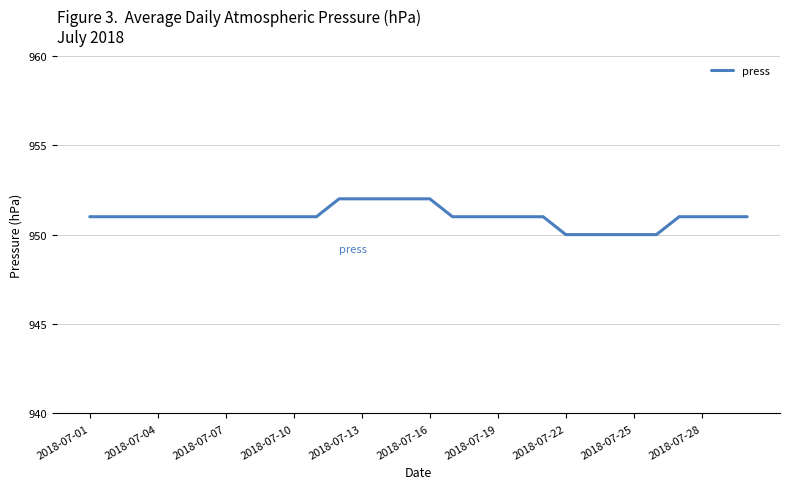

What is the difference between the maximum and minimum values?

2